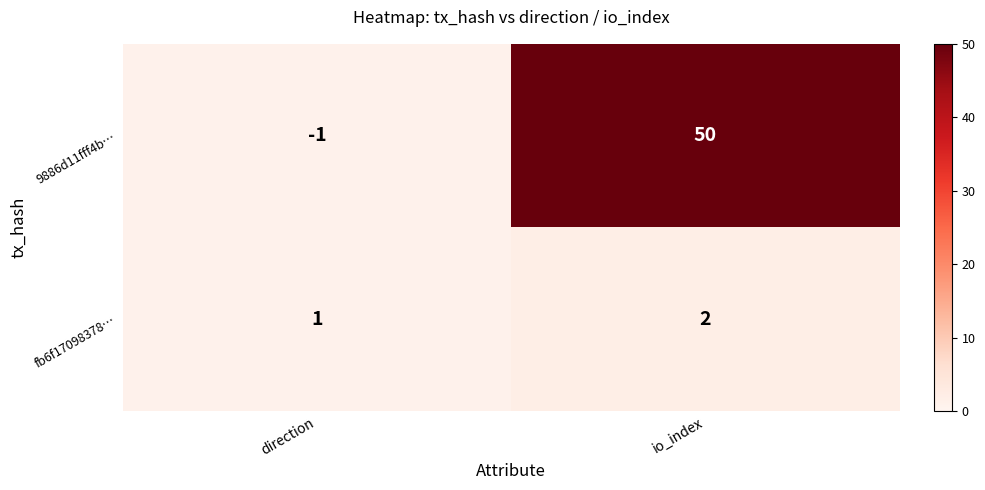

Reading left to right, extract all data points from this chart.

9886d11fff4b…: -1	50
fb6f17098378…: 1	2